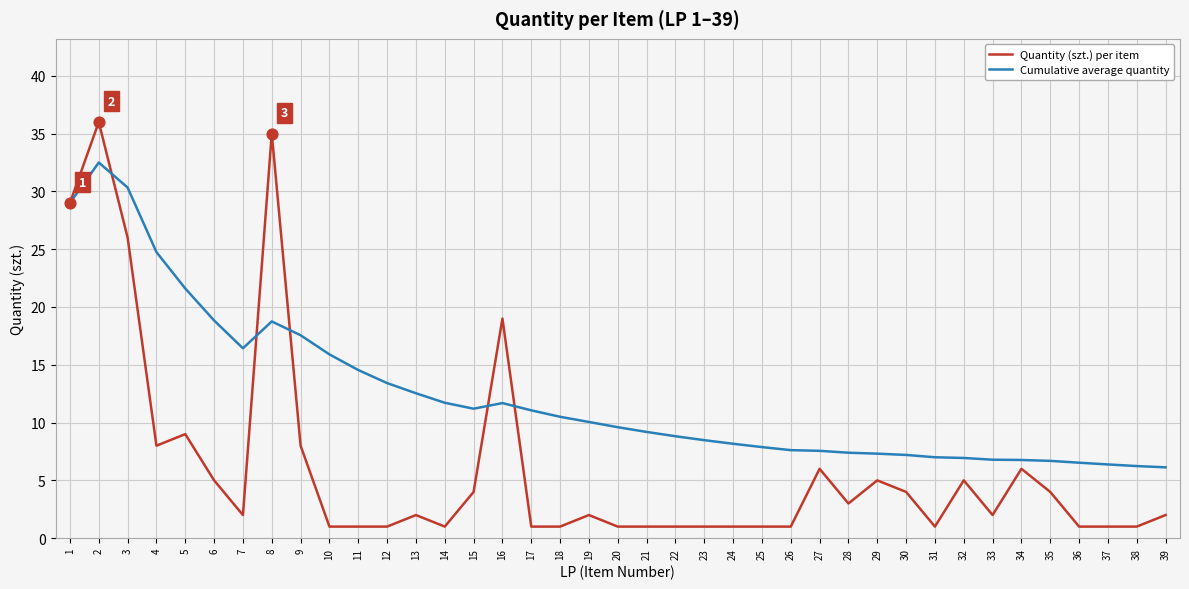

Is the value of Quantity (szt.) per item at 9 greater than the value of Cumulative average quantity at 4?

No